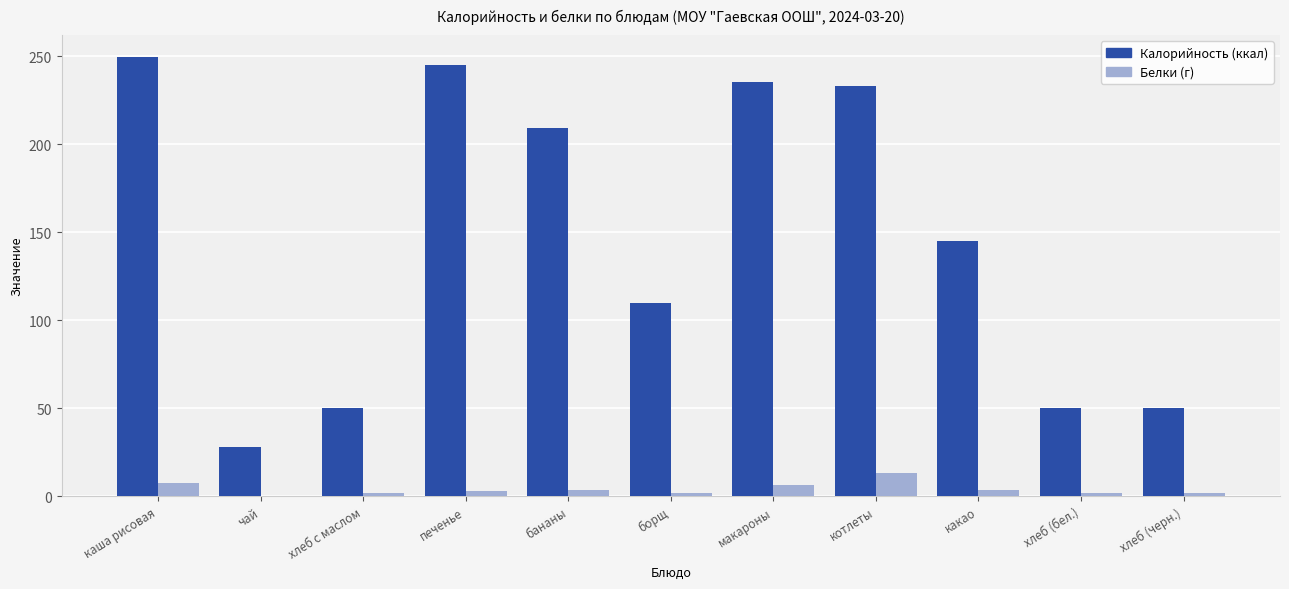

What is the total value across all series at макароны?

242.1